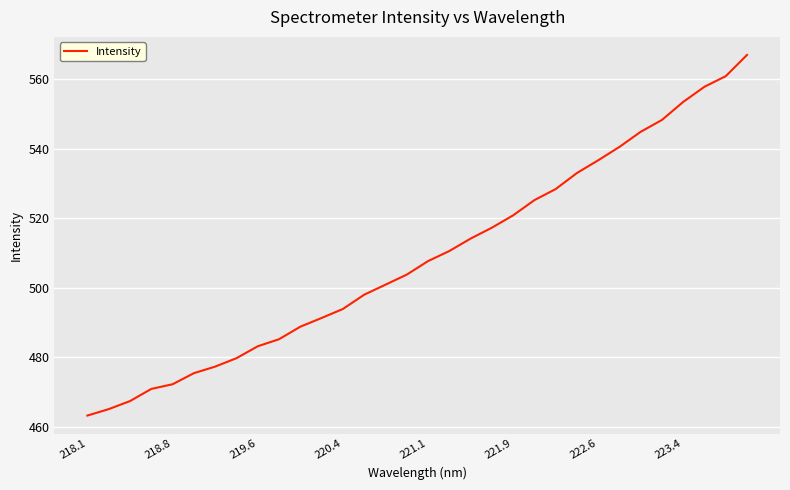

What is the greatest value displayed?

567.1